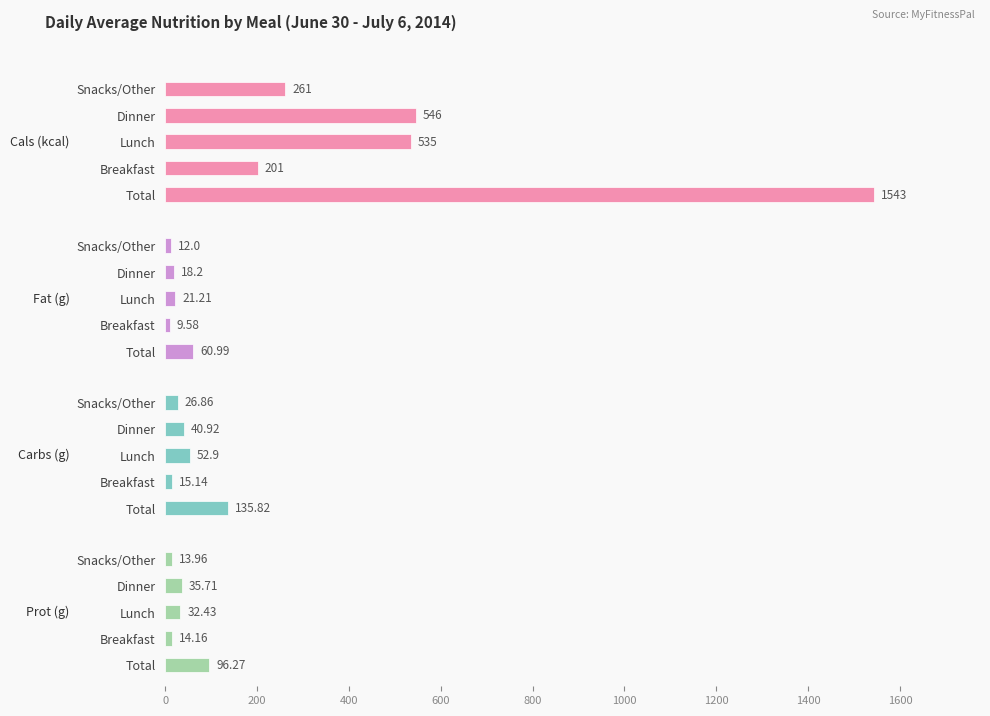

What are all the series names shown in the legend?

Cals (kcal), Fat (g), Carbs (g), Prot (g)